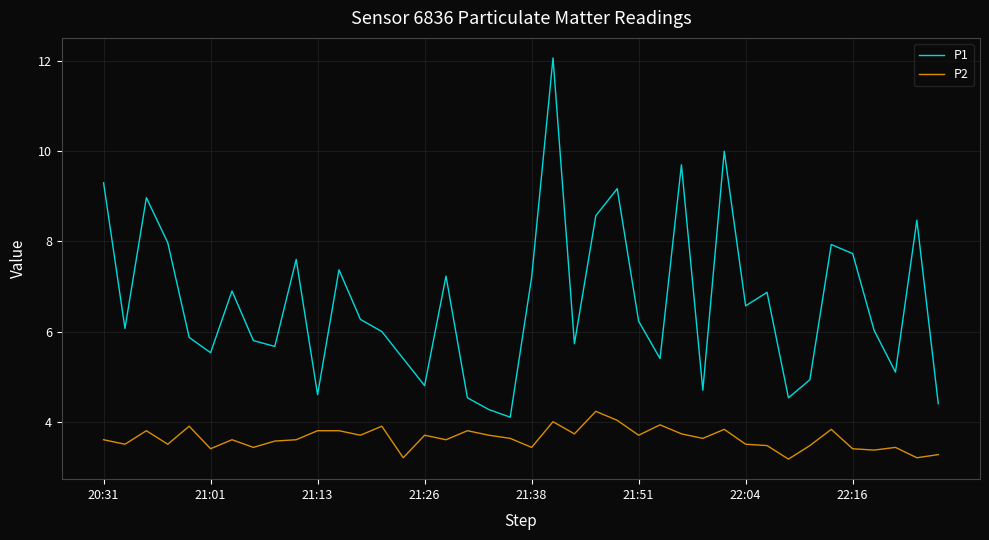

What is the maximum value for P1?

12.1